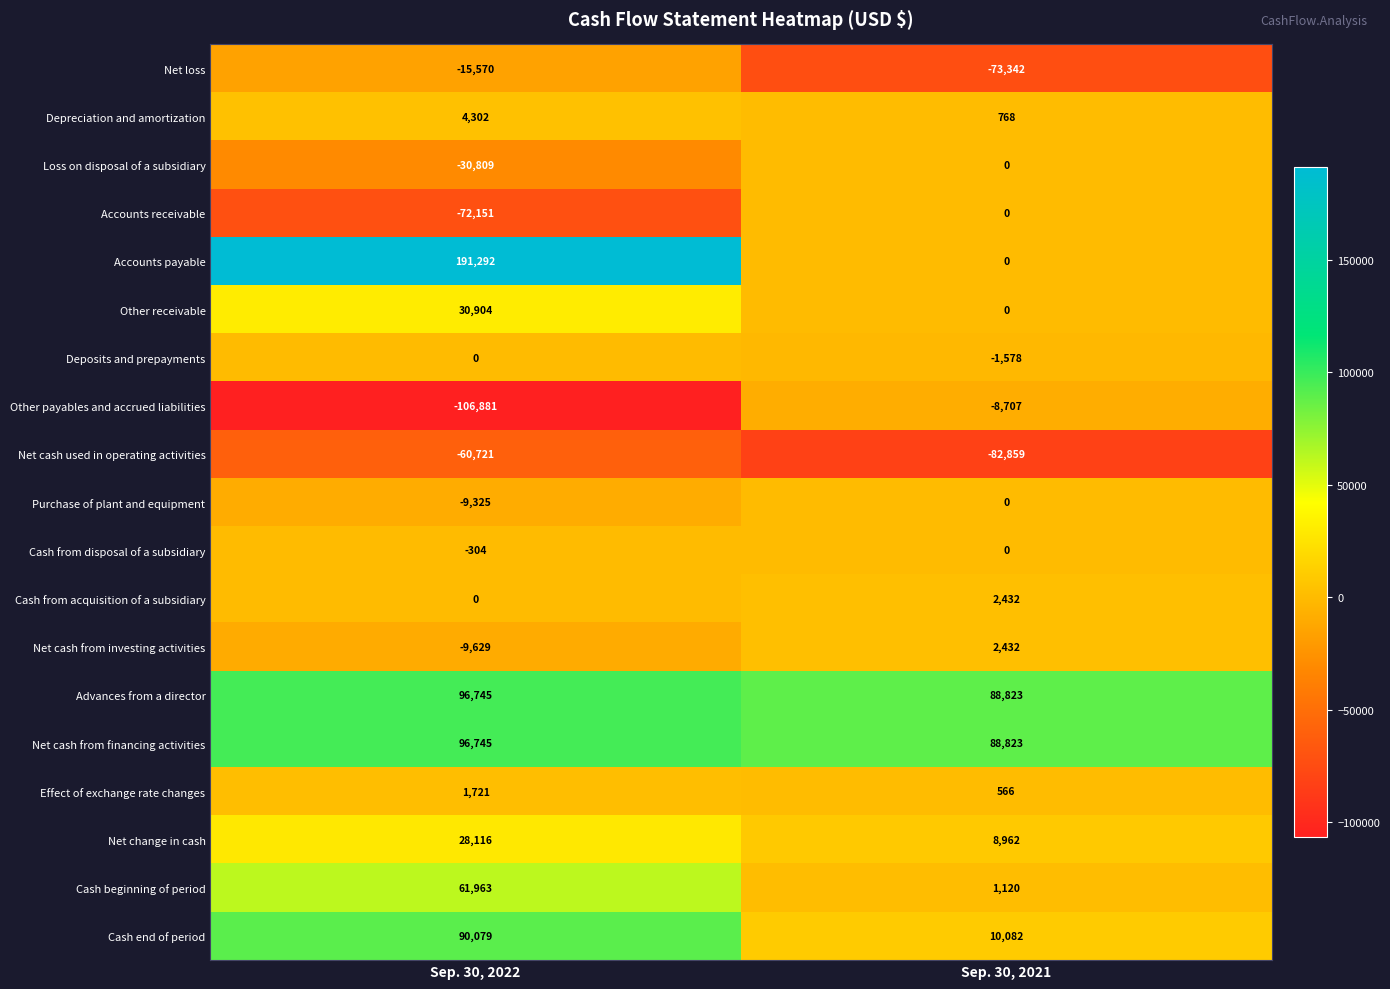

At which category is the sum across all series the highest?

Sep. 30, 2022